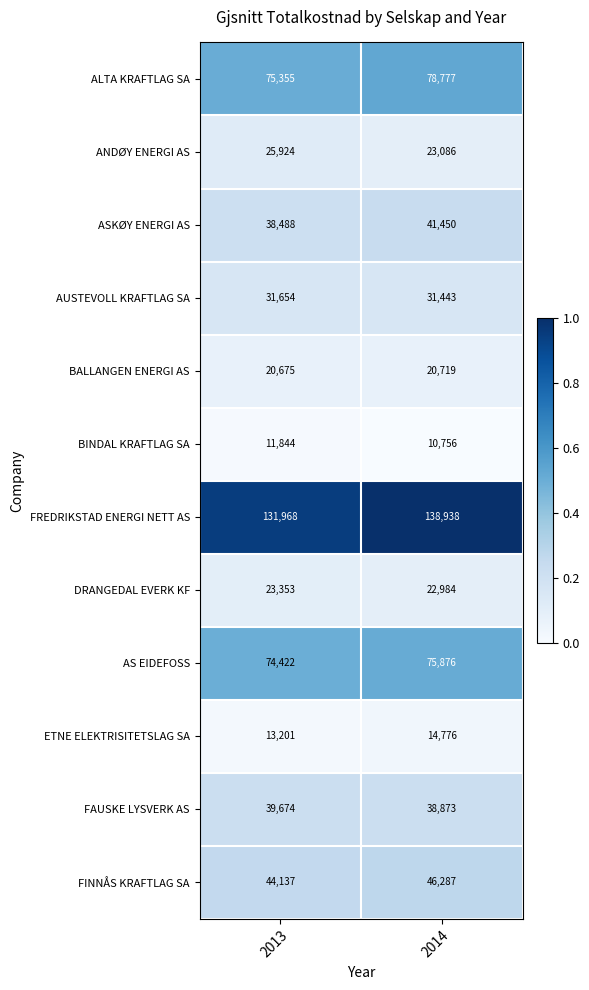

Which series changed the most between 2013 and 2014?

FREDRIKSTAD ENERGI NETT AS